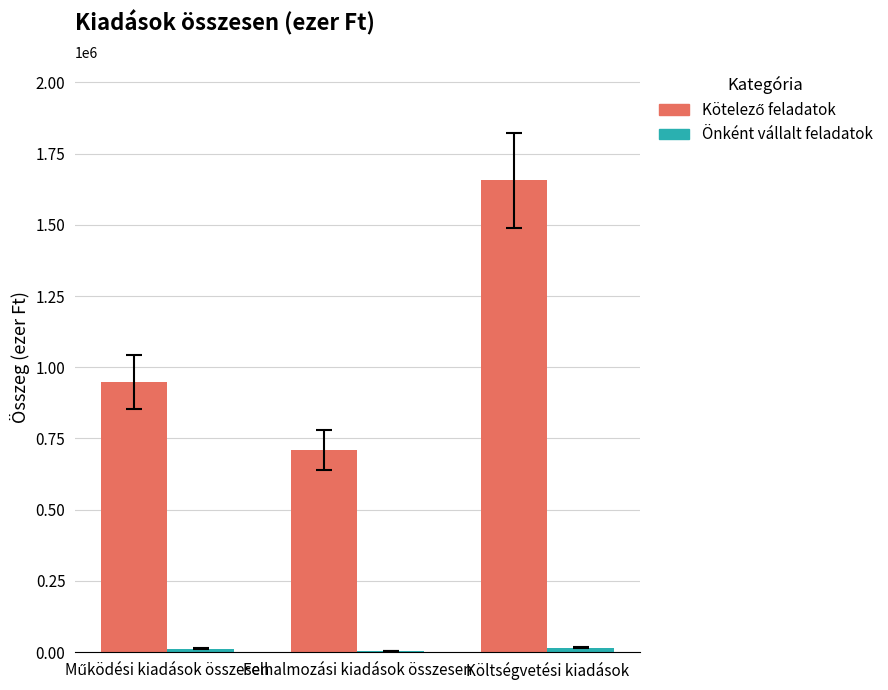

At which category is the sum across all series the highest?

Költségvetési kiadások